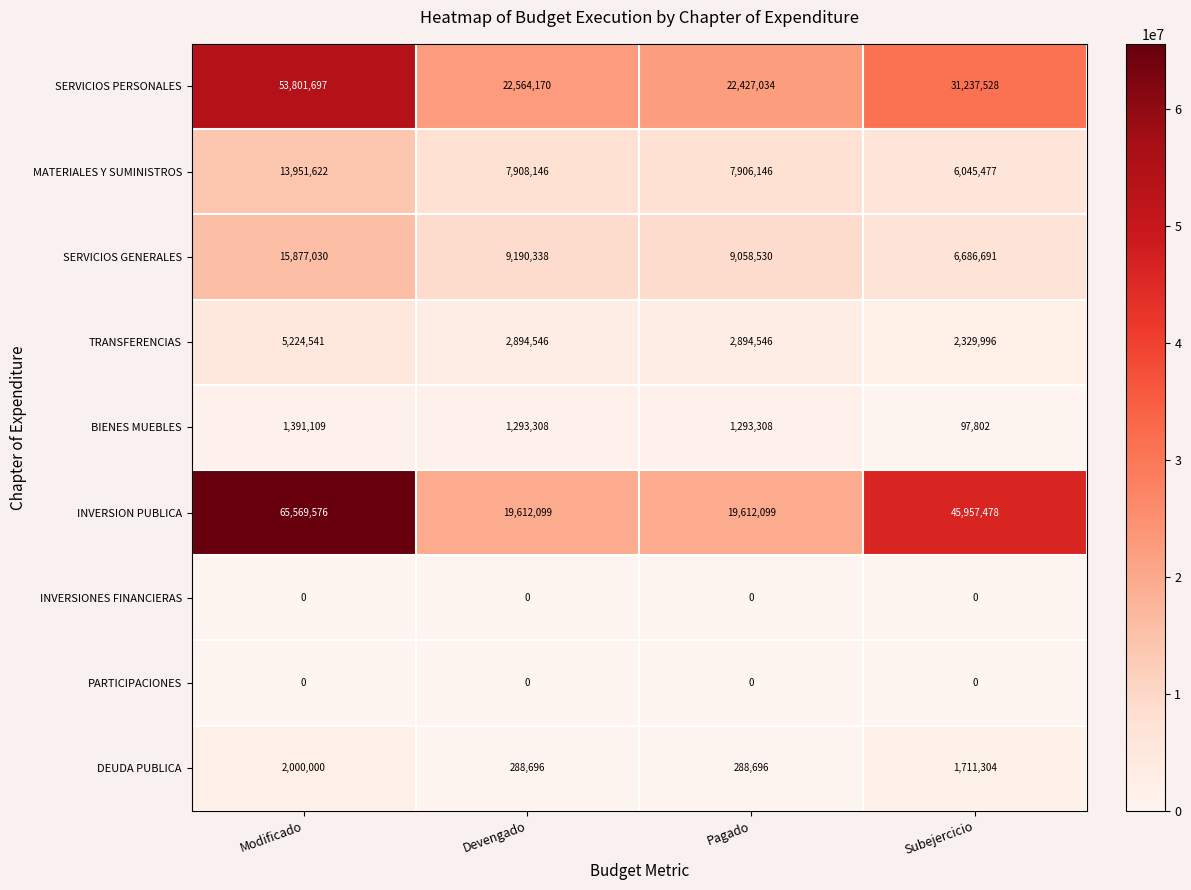

The value of SERVICIOS PERSONALES at Devengado is 22564170. True or false?

True